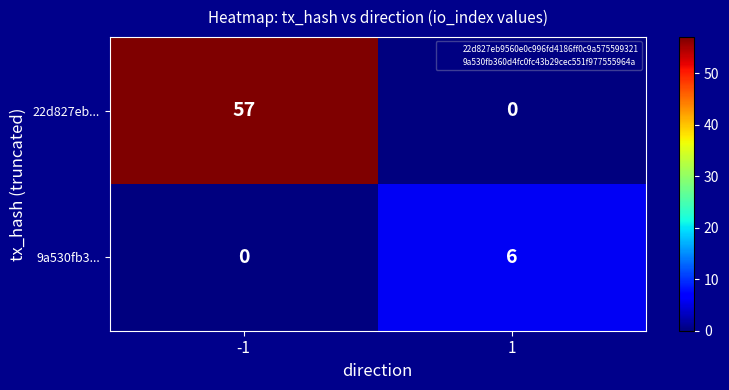

Which series has the largest total across all categories?

22d827eb...